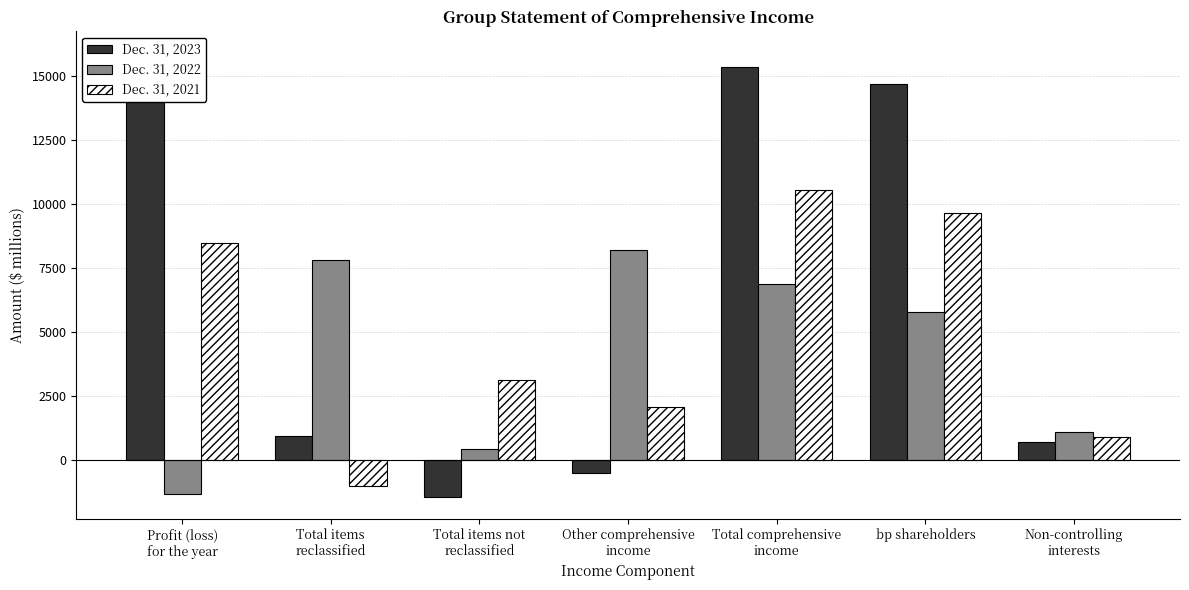

How many data points in Dec. 31, 2023 are above 940?

3